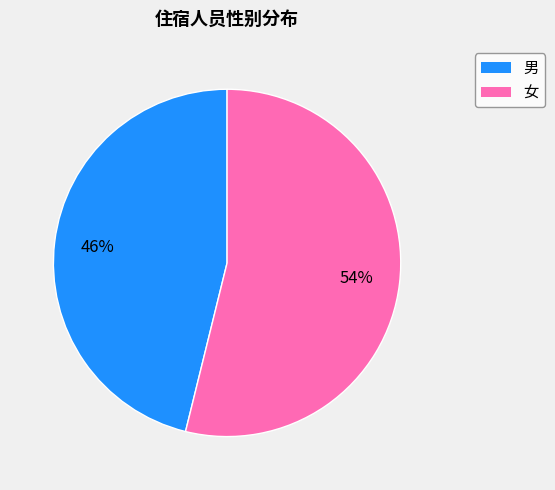

What is the largest slice in the pie chart?

女